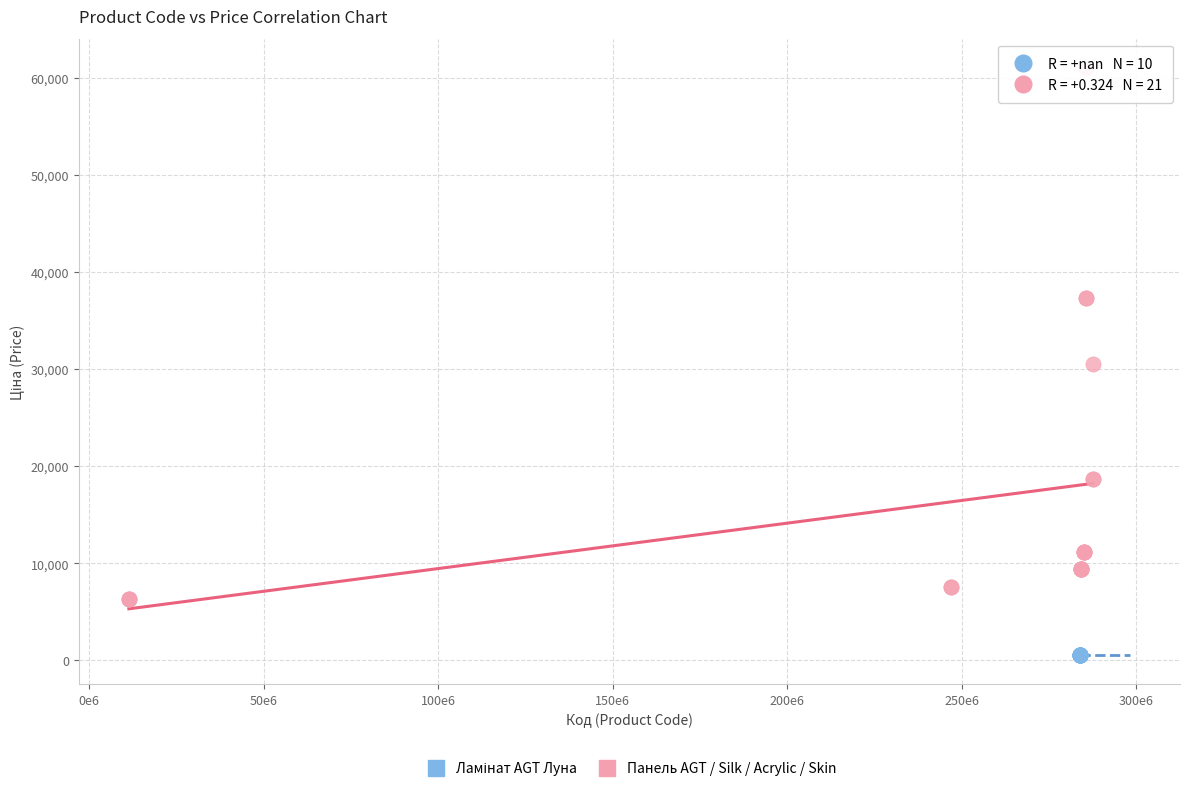

Which series contains the highest Y value?

Панель AGT / Silk / Acrylic / Skin